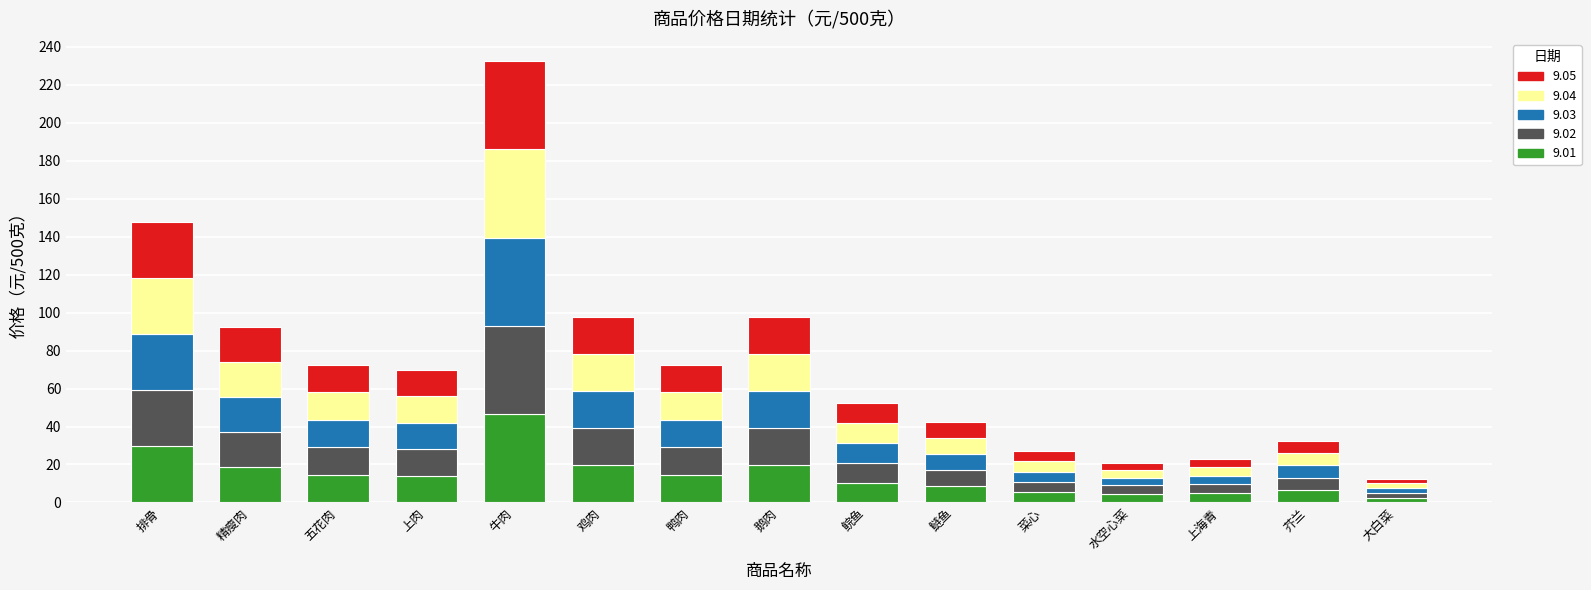

Is it true that 9.01 equals 21.6 at 上肉?

False